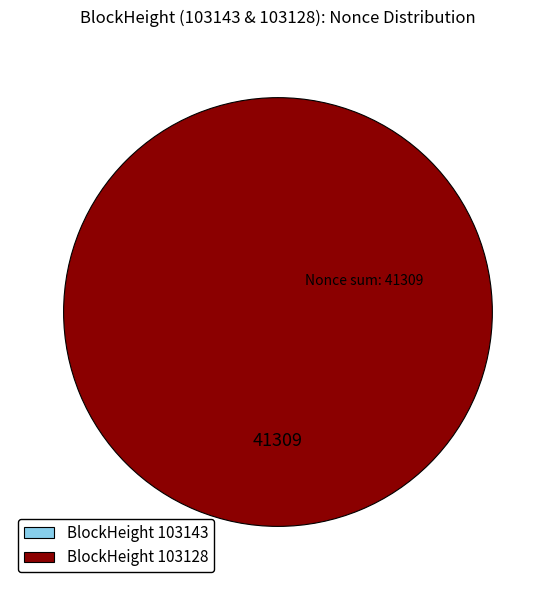

The 103128 slice represents 100% of the pie. True or false?

True